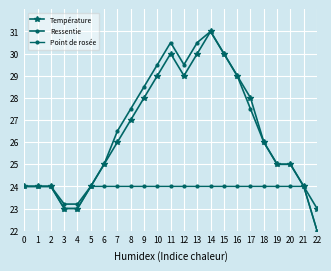

How many lines are shown in the chart?

3